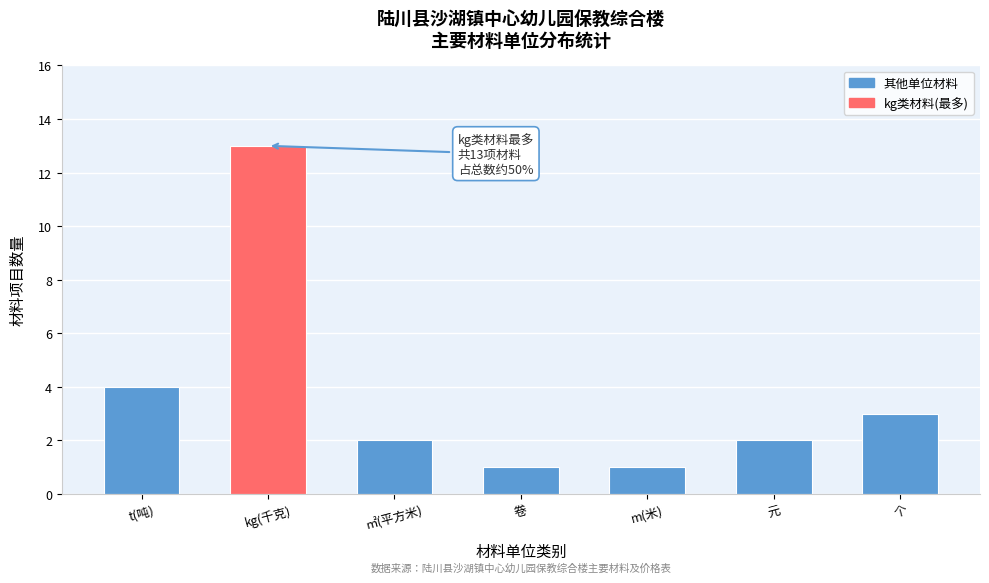

Reading left to right, what are all the values shown in this chart?

t(吨)=4	kg(千克)=13	㎡(平方米)=2	卷=1	m(米)=1	元=2	个=3